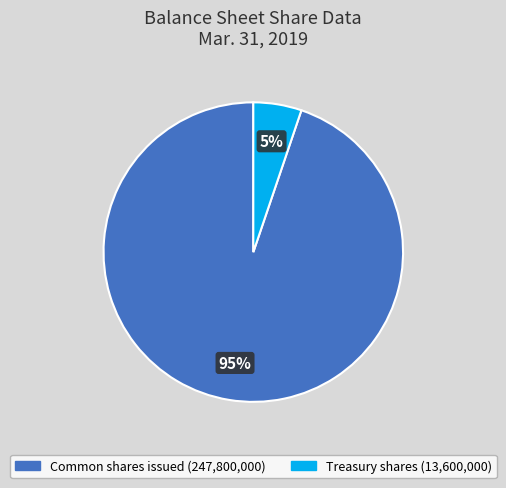

Between Common shares issued and Treasury shares, which is larger?

Common shares issued